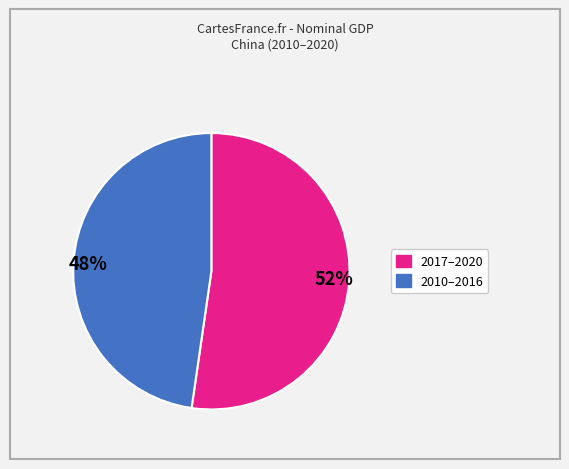

Is it true that 52% is 62% of the pie?

False